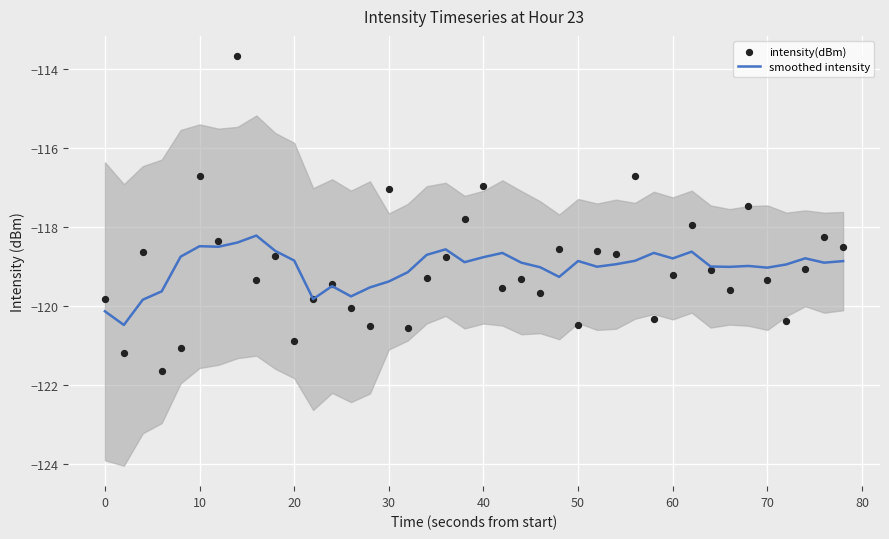

Which series contains the highest Y value?

intensity(dBm)